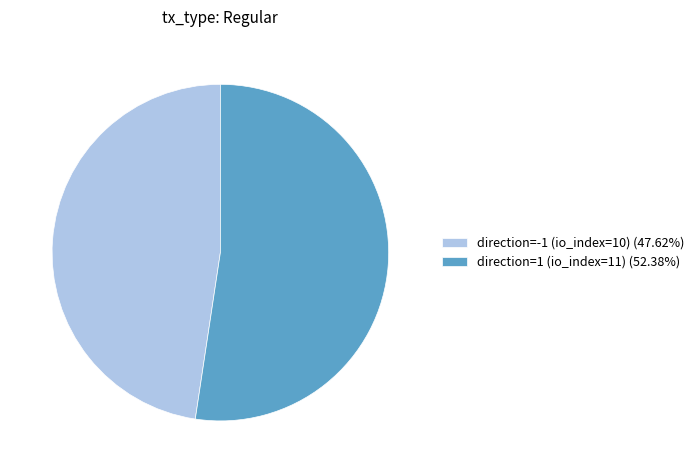

Is the sum of direction=1 (io_index=11) (52.38%) and direction=-1 (io_index=10) (47.62%) greater than half?

Yes